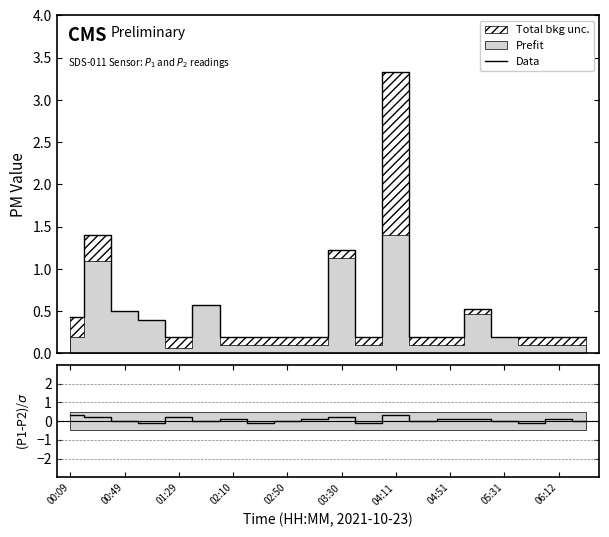

What is the maximum value for Data?

3.3